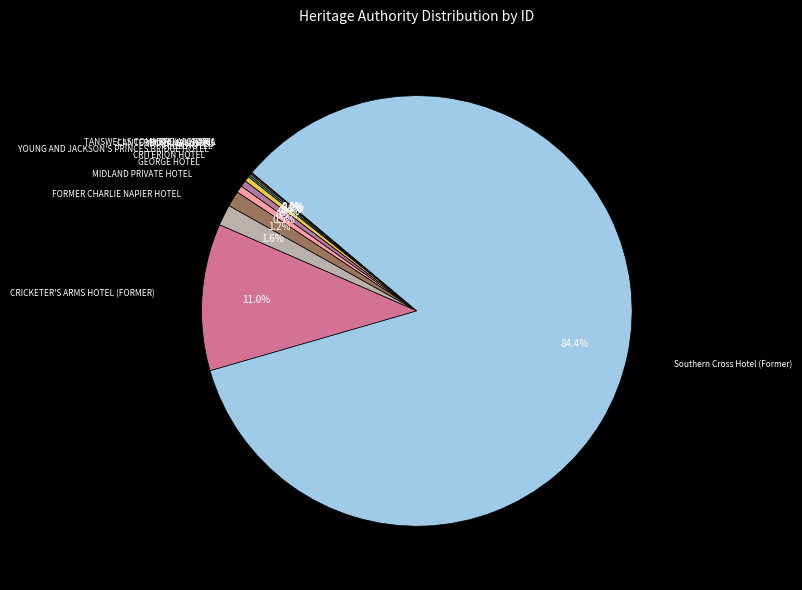

Rank the categories by value from lowest to highest.

HOTEL VICTORIA, TANSWELLS COMMERCIAL HOTEL, CANTERBURY MANSIONS, IMPERIAL HOTEL, CLUB HOTEL, YOUNG AND JACKSON'S PRINCES BRIDGE HOTEL, CRITERION HOTEL, GEORGE HOTEL, MIDLAND PRIVATE HOTEL, FORMER CHARLIE NAPIER HOTEL, CRICKETER'S ARMS HOTEL (FORMER), Southern Cross Hotel (Former)